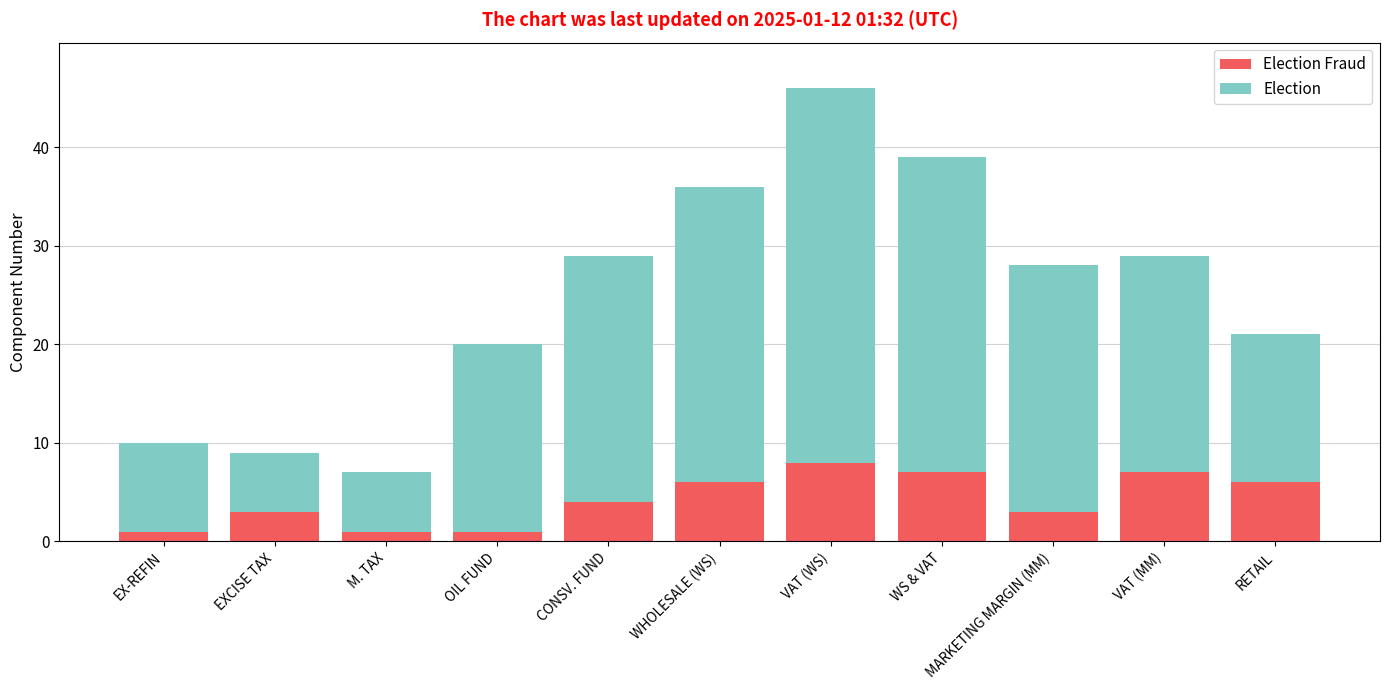

At which category is the sum across all series the highest?

VAT (WS)